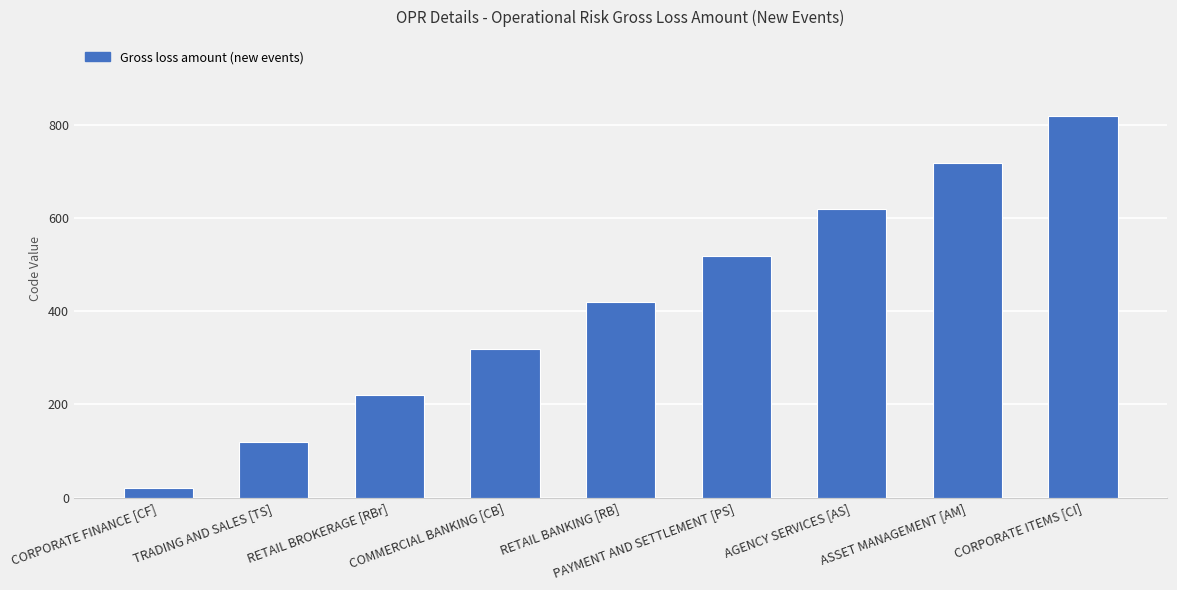

Does the chart contain any negative values?

No